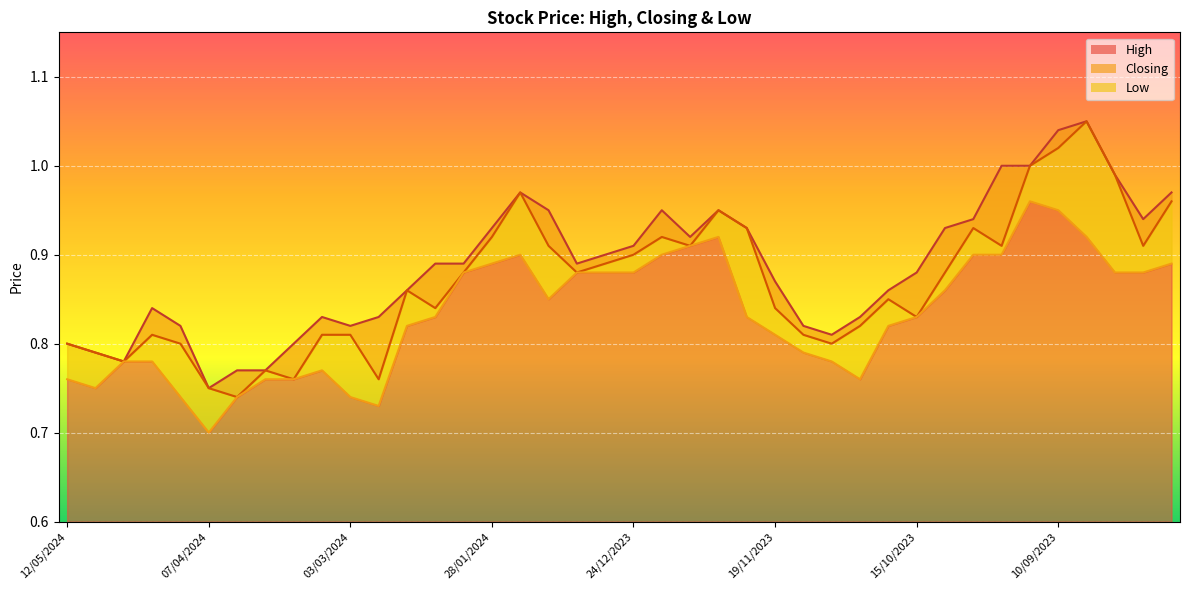

Which series has the largest total across all categories?

High